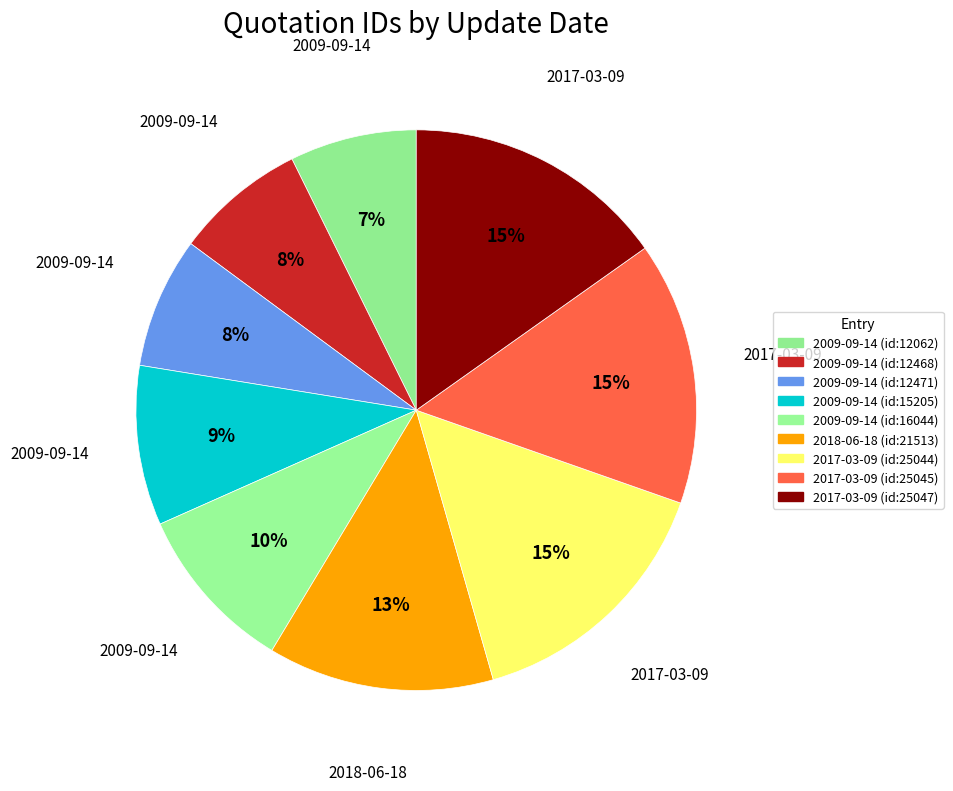

How many segments does this pie chart have?

9